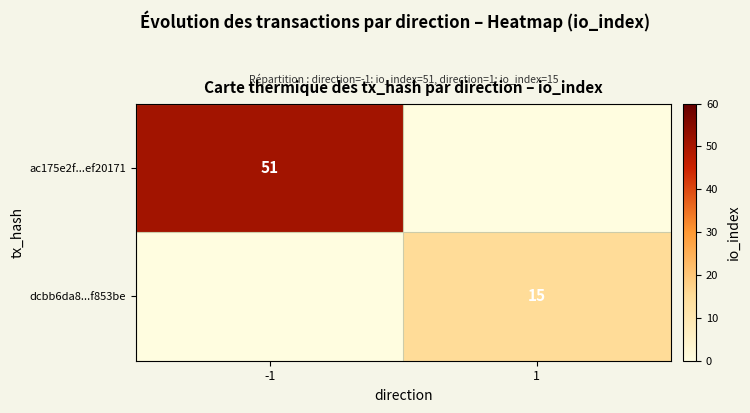

What is the greatest value displayed?

51.0